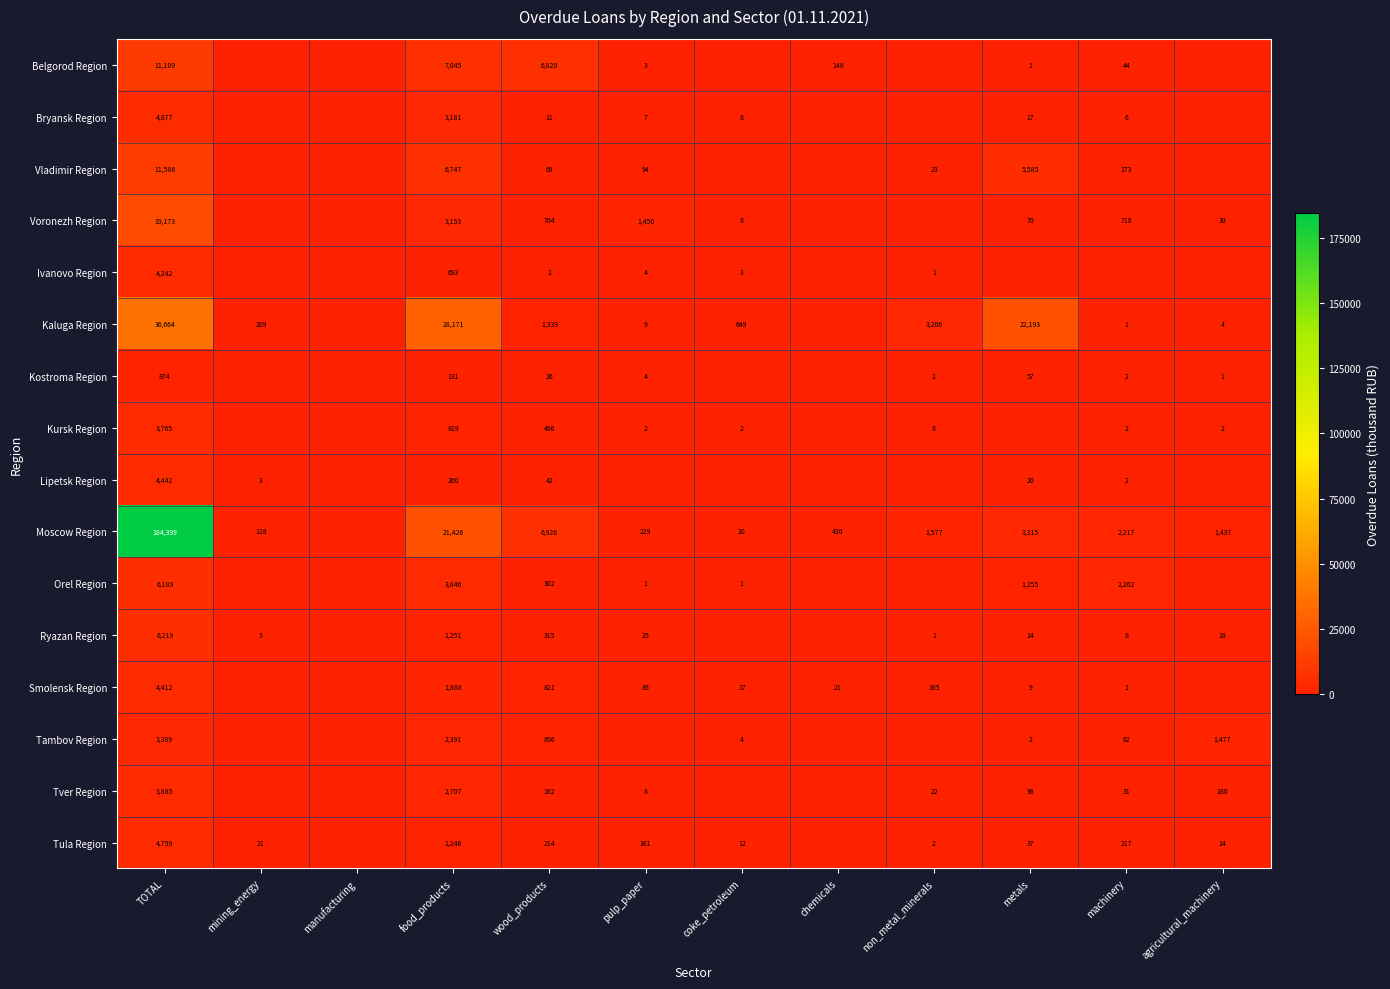

The Tver Region series shows 222 at wood_products. True or false?

False